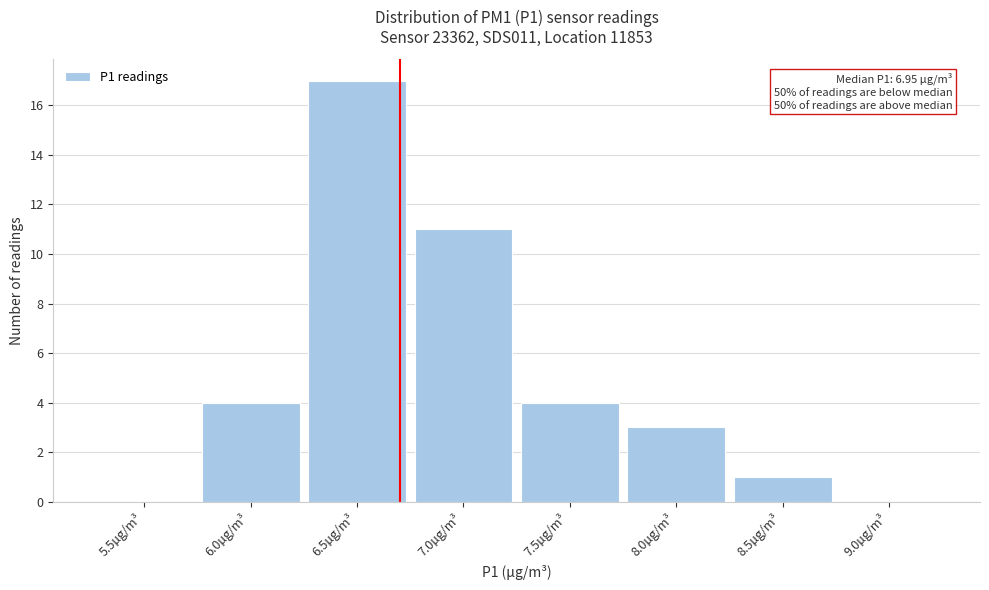

Reading left to right, extract all data points from this chart.

5.5µg/m³=0	6.0µg/m³=4	6.5µg/m³=17	7.0µg/m³=11	7.5µg/m³=4	8.0µg/m³=3	8.5µg/m³=1	9.0µg/m³=0